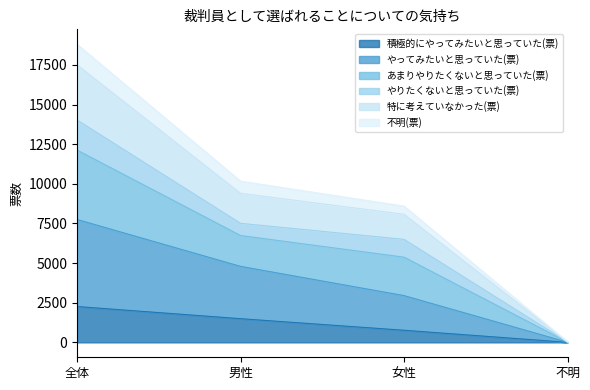

How many categories are shown in the chart?

4